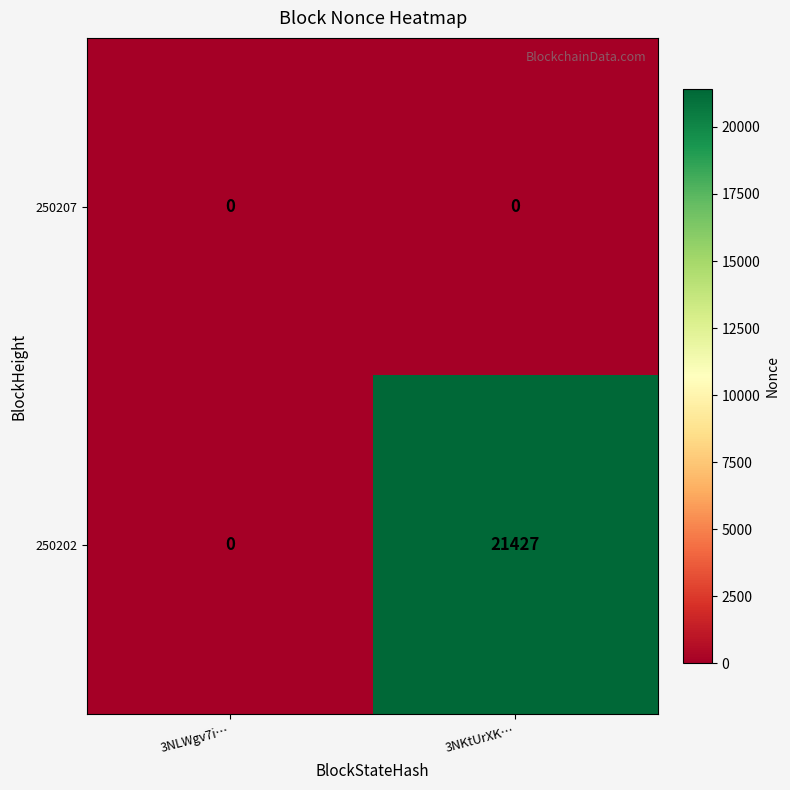

The 250207 series shows 0 at 3NLWgv7i…. True or false?

True